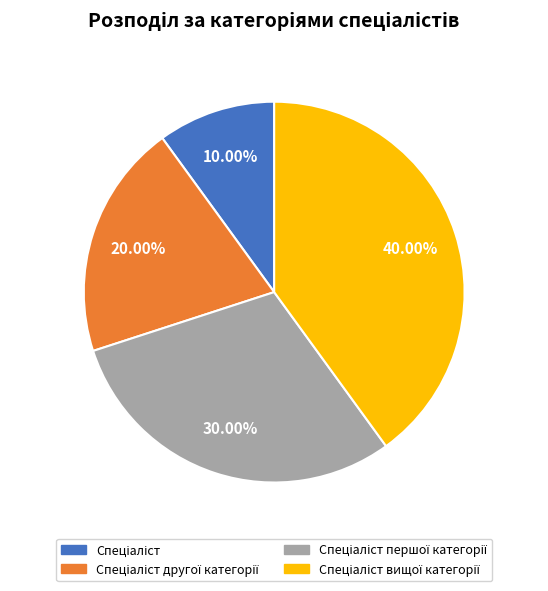

Is there any slice that represents more than half of the pie?

No